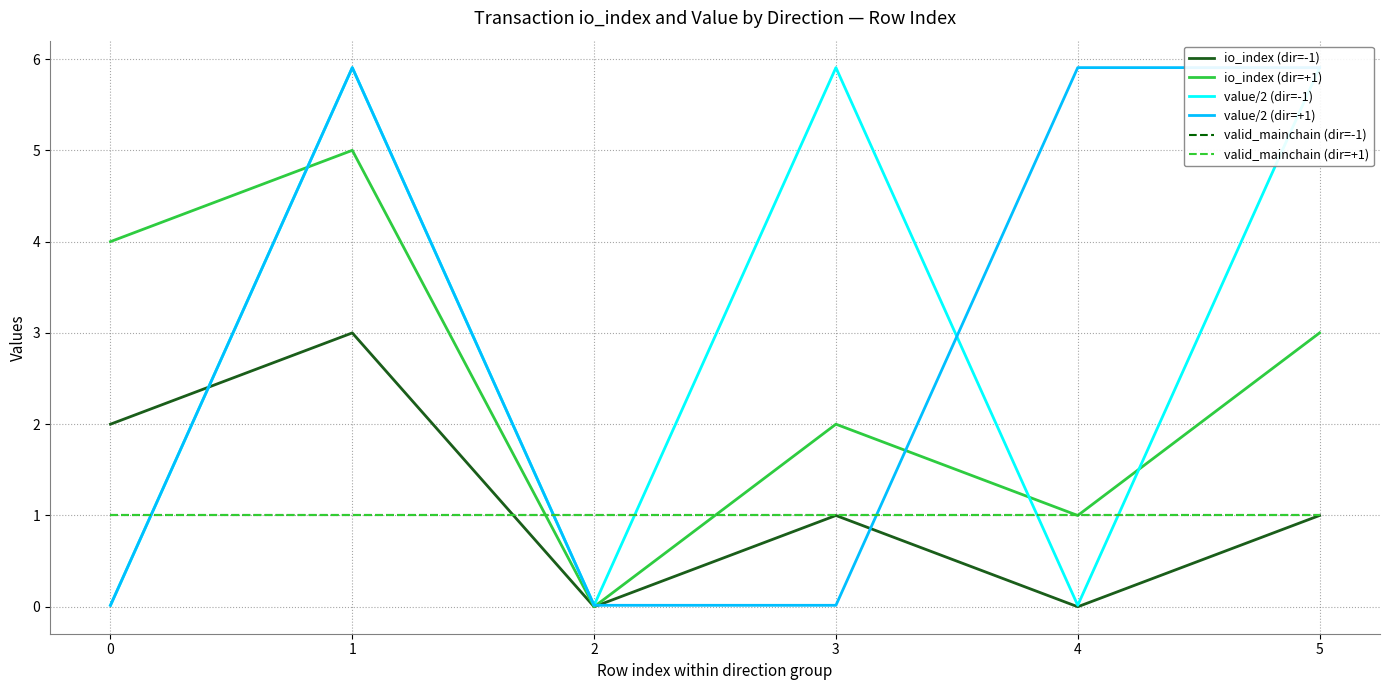

At which category does value/2 (dir=+1) reach its first local peak?

1